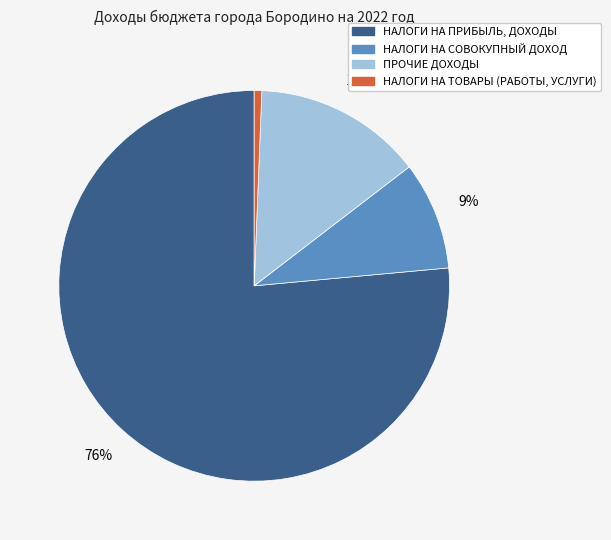

Is there a majority slice in this chart?

Yes